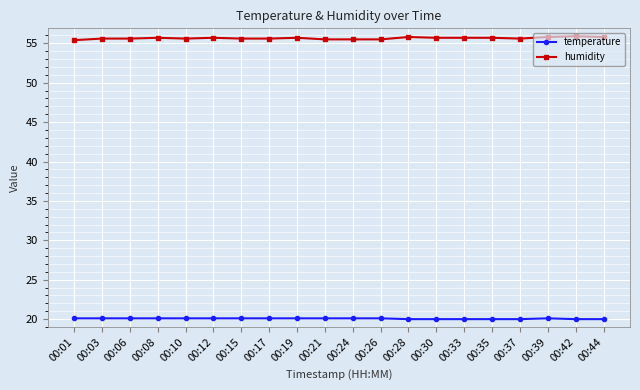

What are all the series names shown in the legend?

temperature, humidity